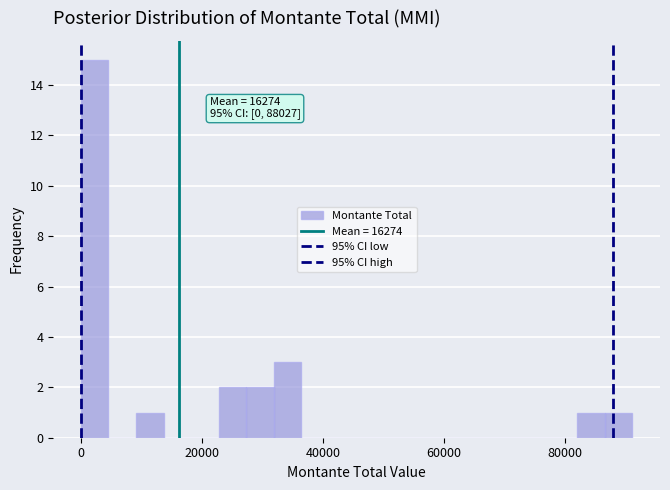

Read against the x-axis, roughly where is the centre of the tallest bar?

2000